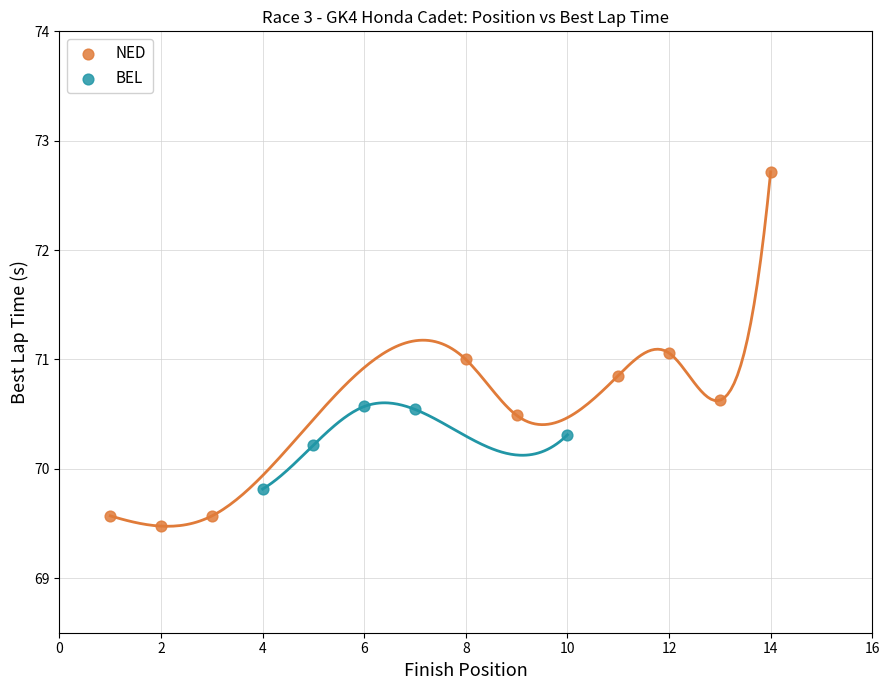

Which series contains the highest Y value?

NED